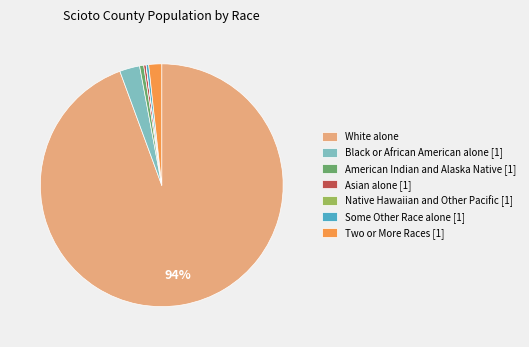

To the nearest percent, what is the difference between the largest and smallest slice percentages?

94%